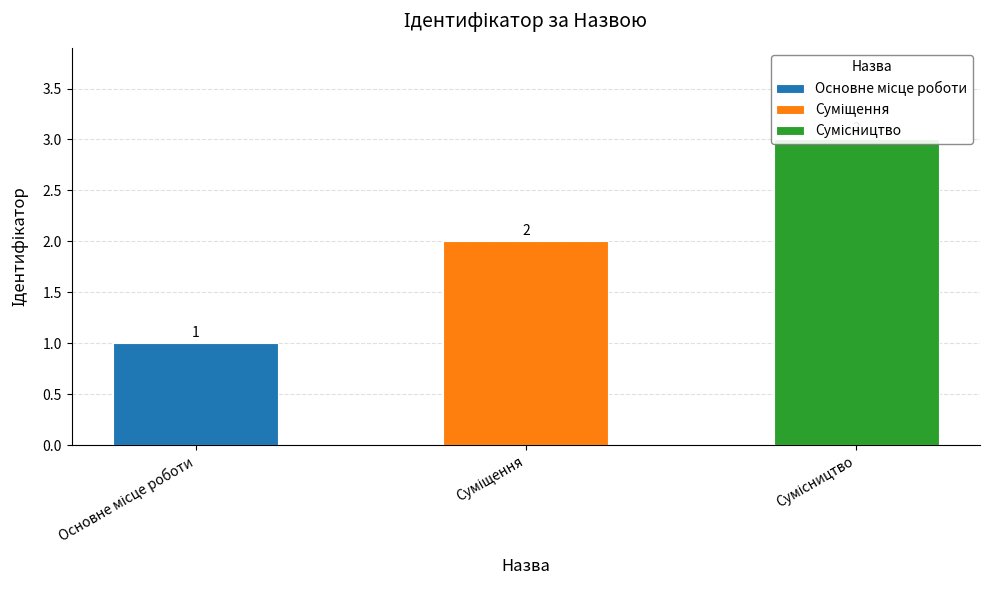

What is the value of the 3rd bar from the left?

3